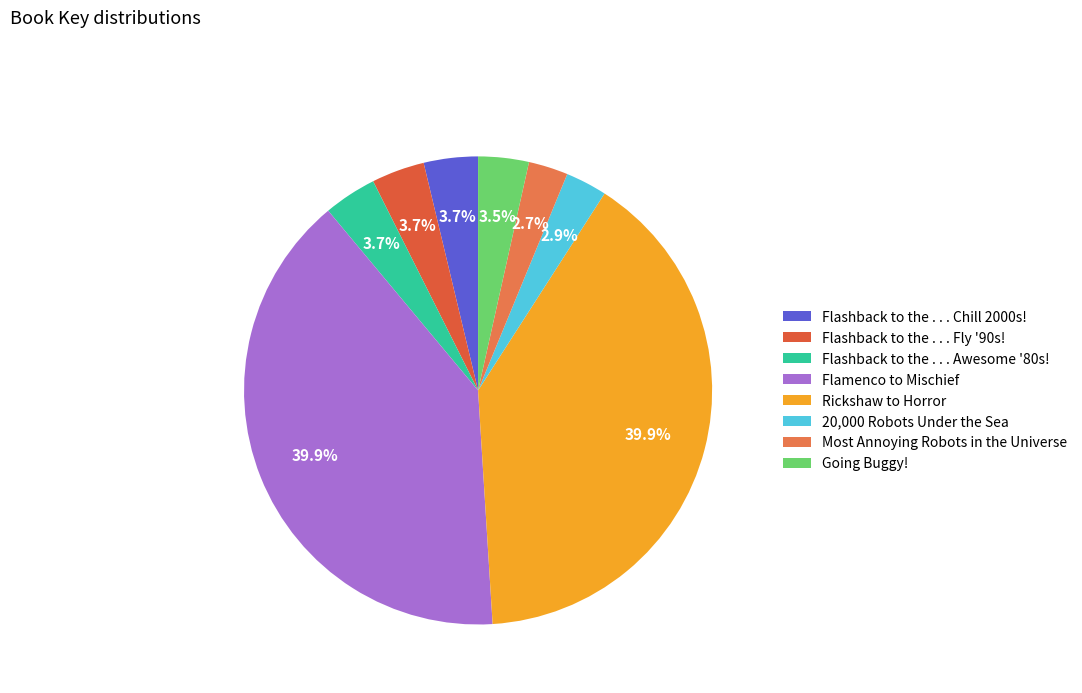

What percentage is the Going Buggy! slice, to the nearest percent?

3%